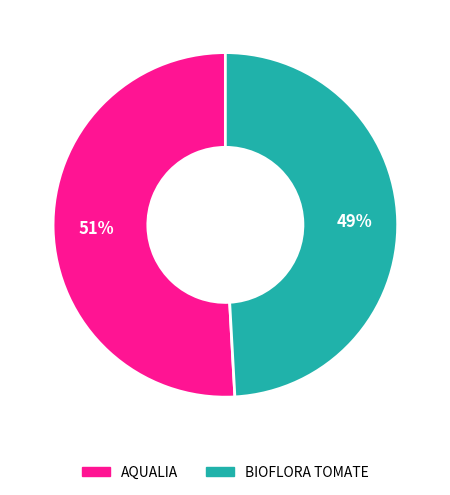

Does BIOFLORA TOMATE represent more than half of the total?

No